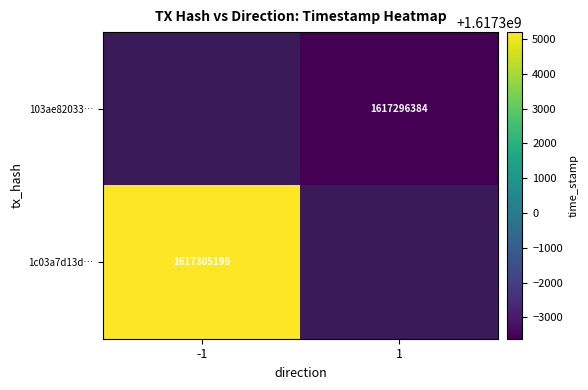

True or false: 103ae82033… has a value of 832650621 at 1.

False